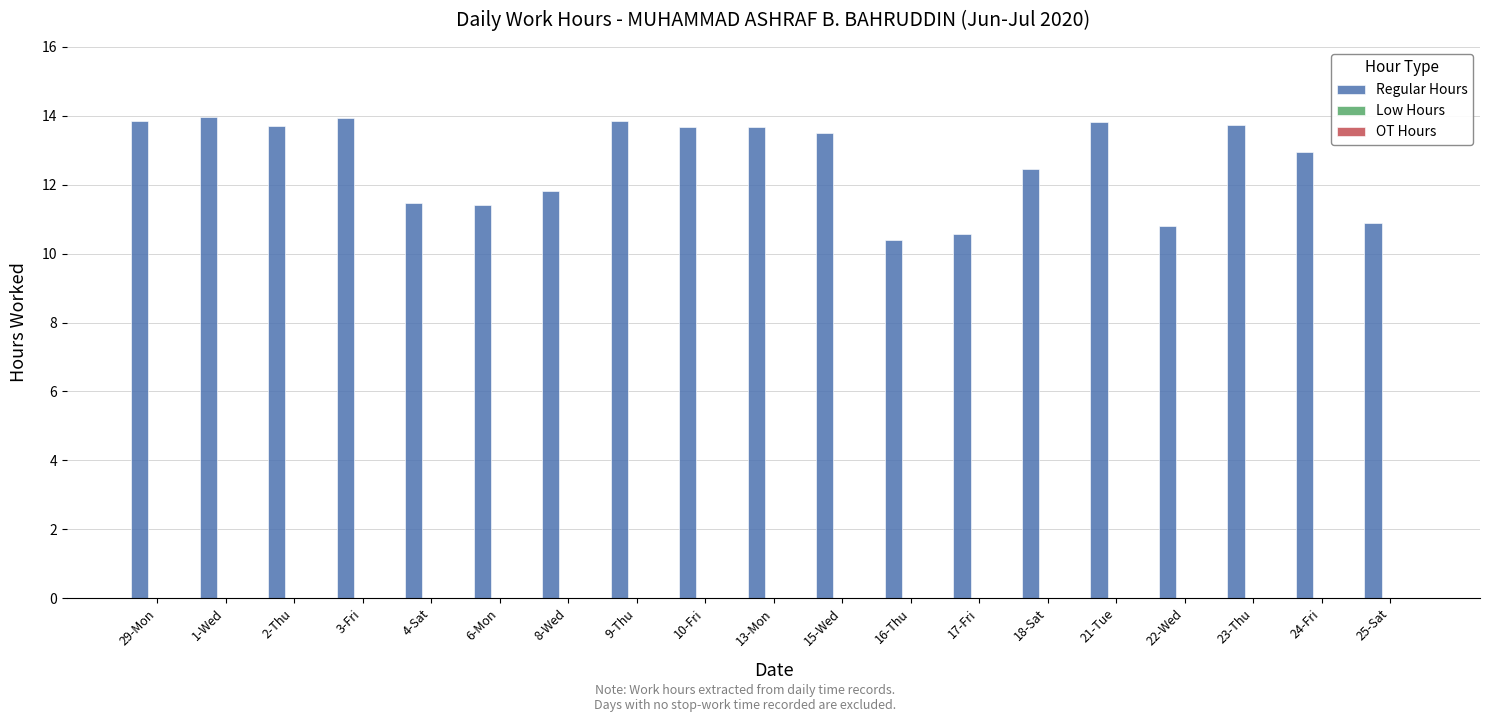

What is the ratio of the value at 16-Thu to the value at 9-Thu?

0.8